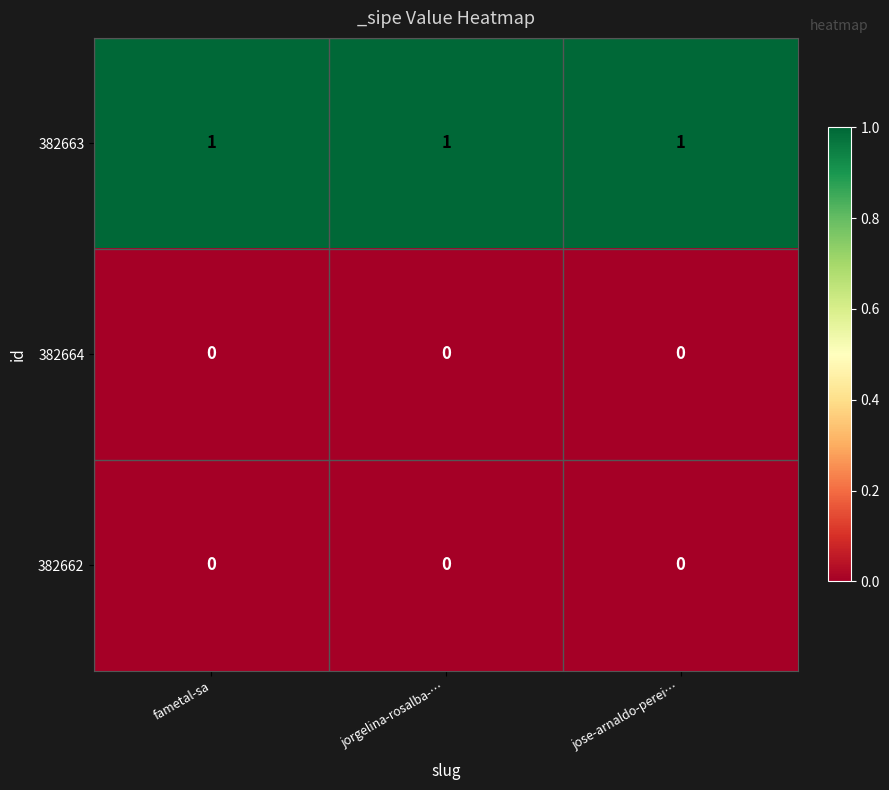

The value of 382662 at fametal-sa is 0. True or false?

True